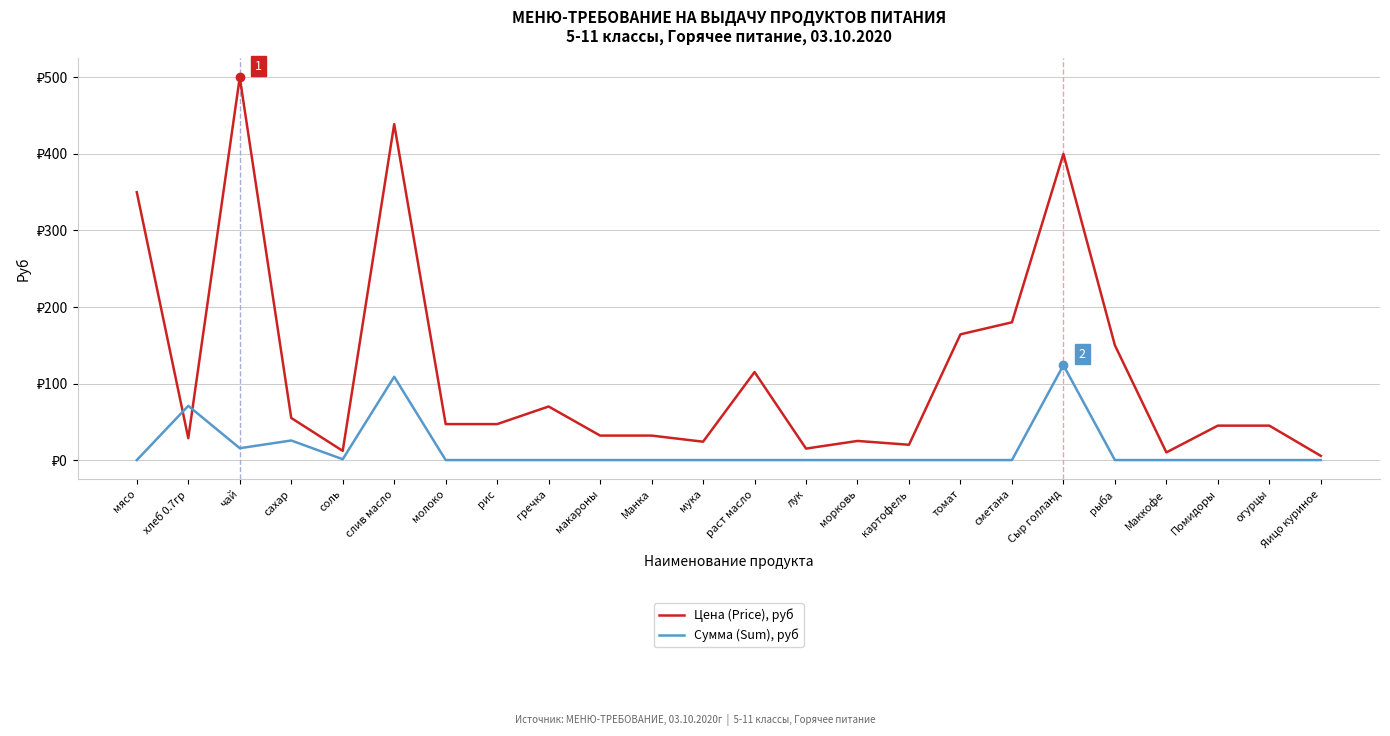

What is the label of the 24th point from the right?

мясо